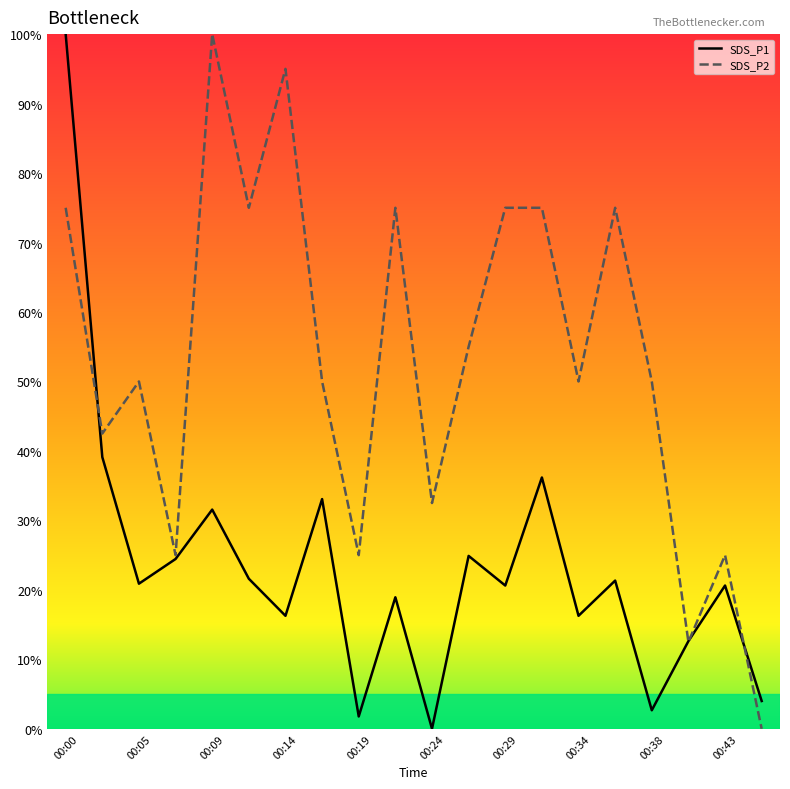

What are all the series names shown in the legend?

SDS_P1, SDS_P2